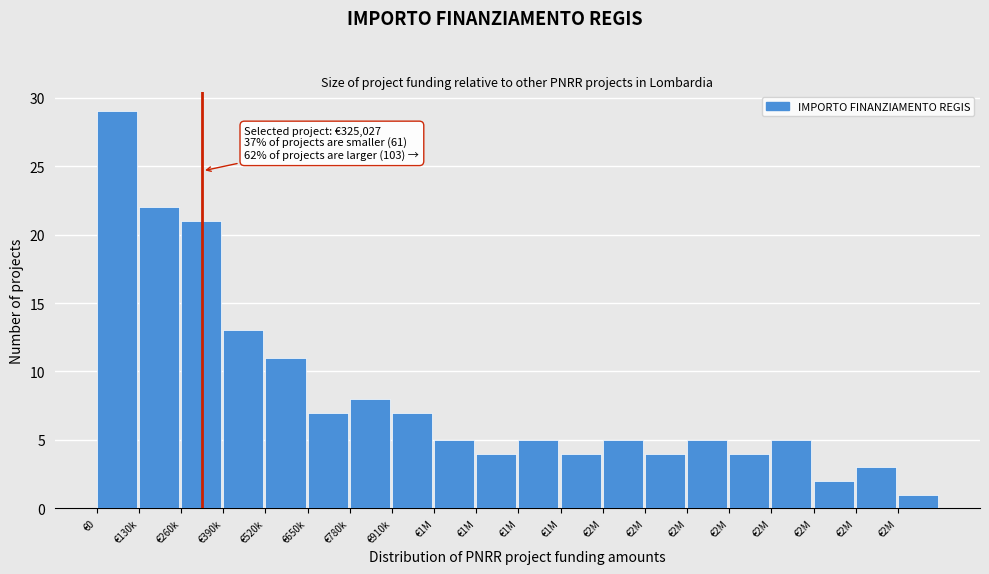

Does the chart contain any negative values?

No